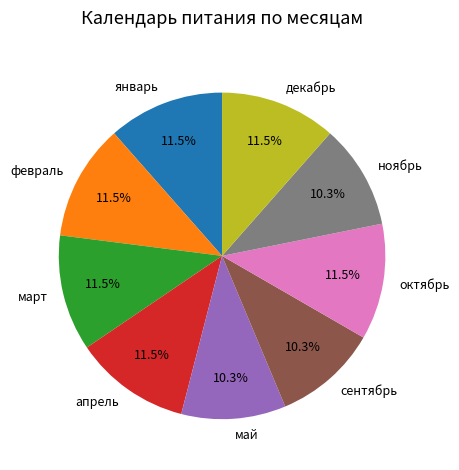

What percentage is NOT represented by октябрь?

88.5%